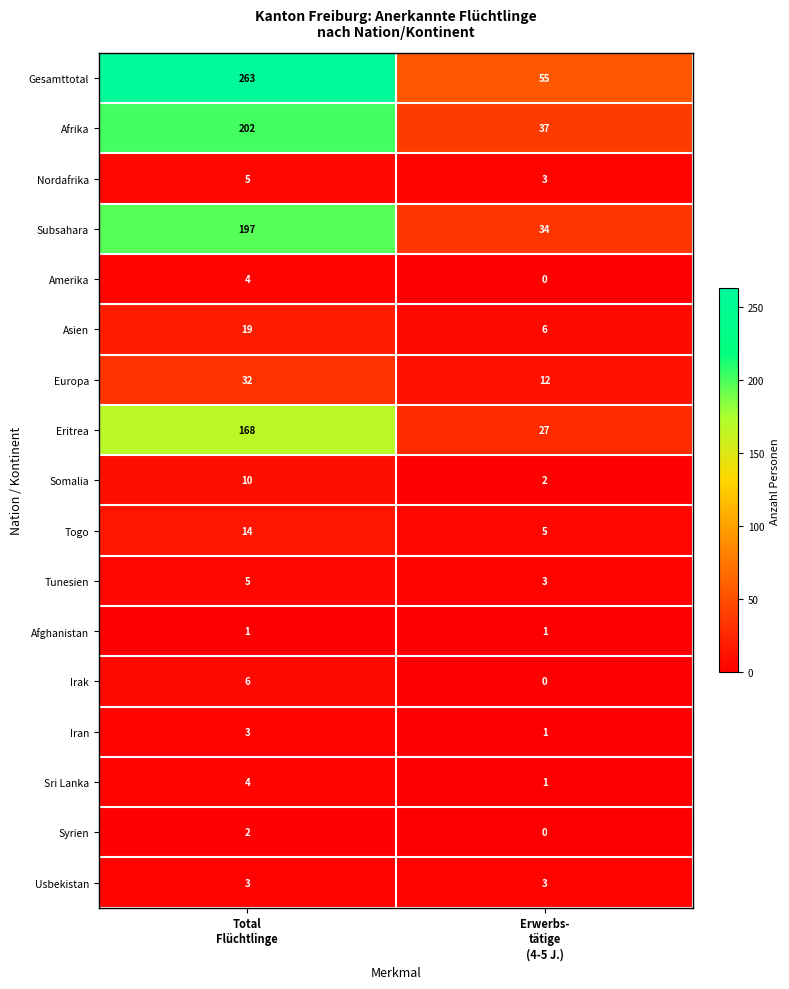

Which series has the largest total across all categories?

Gesamttotal